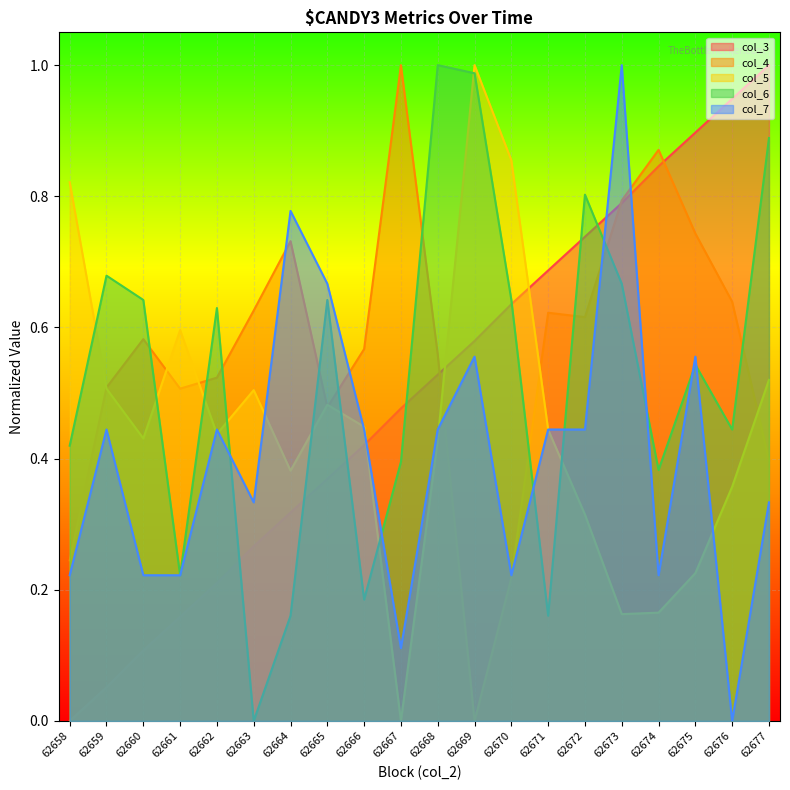

Which series changed the most between 62662 and 62665?

col_7